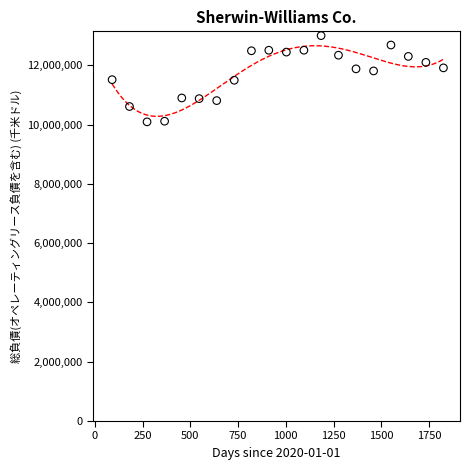

What is the range of X values (max minus min)?

1736